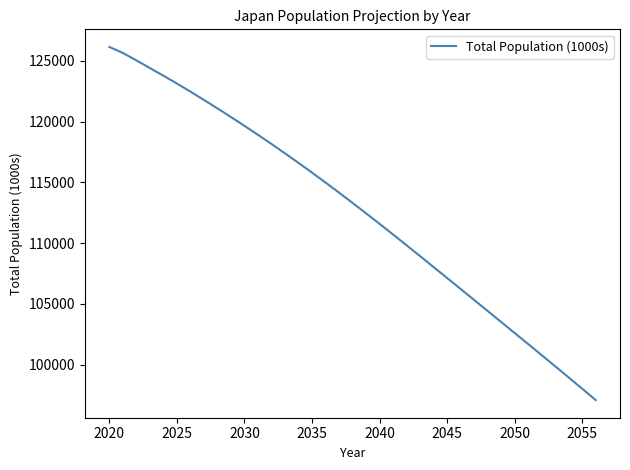

True or false: there are more than 0 points higher than both neighbors.

False